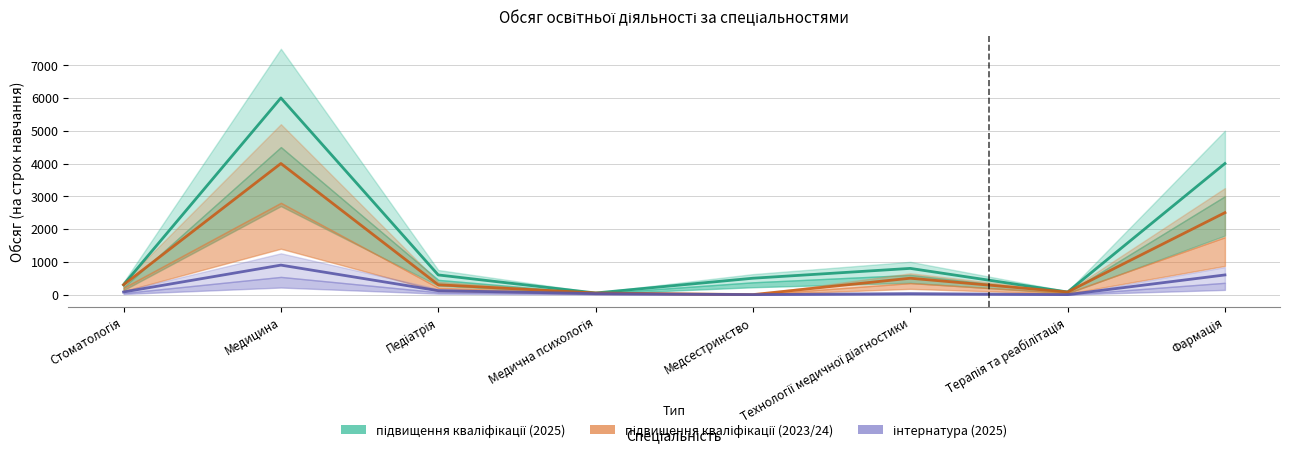

What position from the right is Фармація?

1